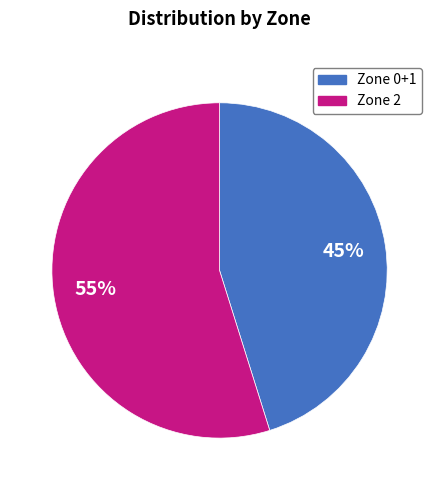

To the nearest percent, what percentage of the pie is Zone 2?

55%